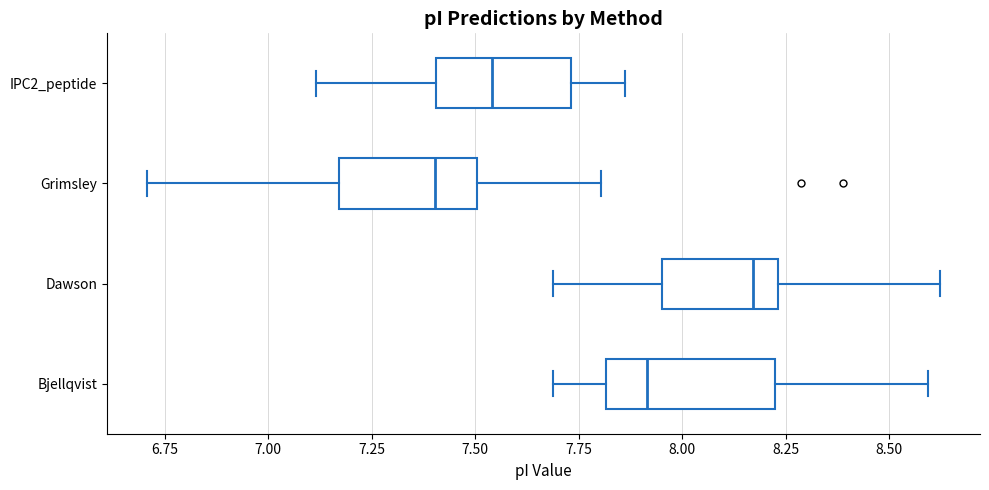

Reading bottom to top, transcribe this box plot: for each box, give where its median line is, the range the box spans, and where its two whiskers end, as read against the x-axis. The values are not printed on the chart, so give them approximately, as read against the axis.

Bjellqvist: median 7.90, box 7.80 to 8.25, whiskers 7.70 to 8.60
Dawson: median 8.15, box 7.95 to 8.25, whiskers 7.70 to 8.60
Grimsley: median 7.40, box 7.15 to 7.50, whiskers 6.70 to 7.80
IPC2_peptide: median 7.55, box 7.40 to 7.75, whiskers 7.10 to 7.85